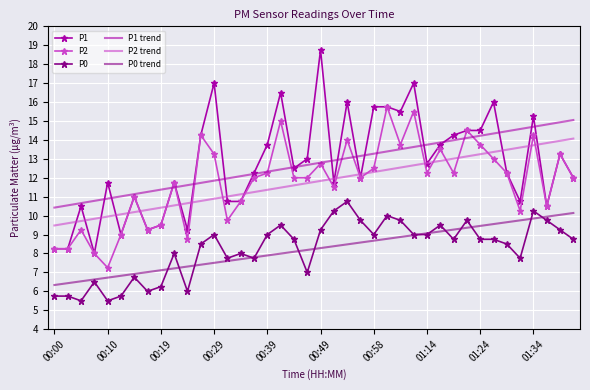

Which series has the widest spread of values?

P1